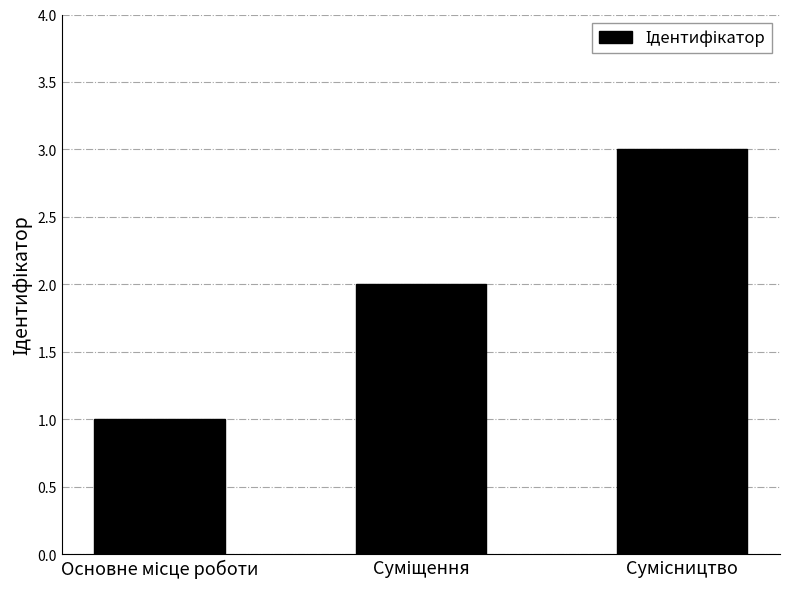

How many bars are there in total?

3